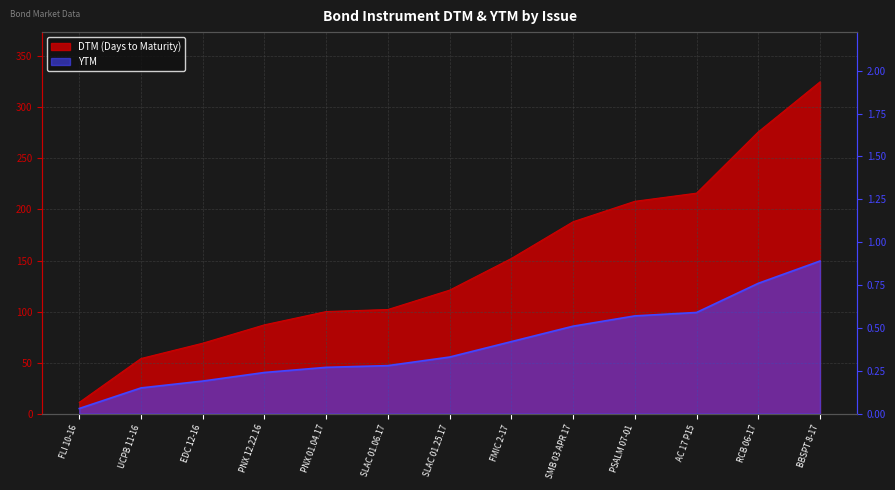

Rank the series at PNX 12.22.16 from lowest to highest value.

YTM, DTM